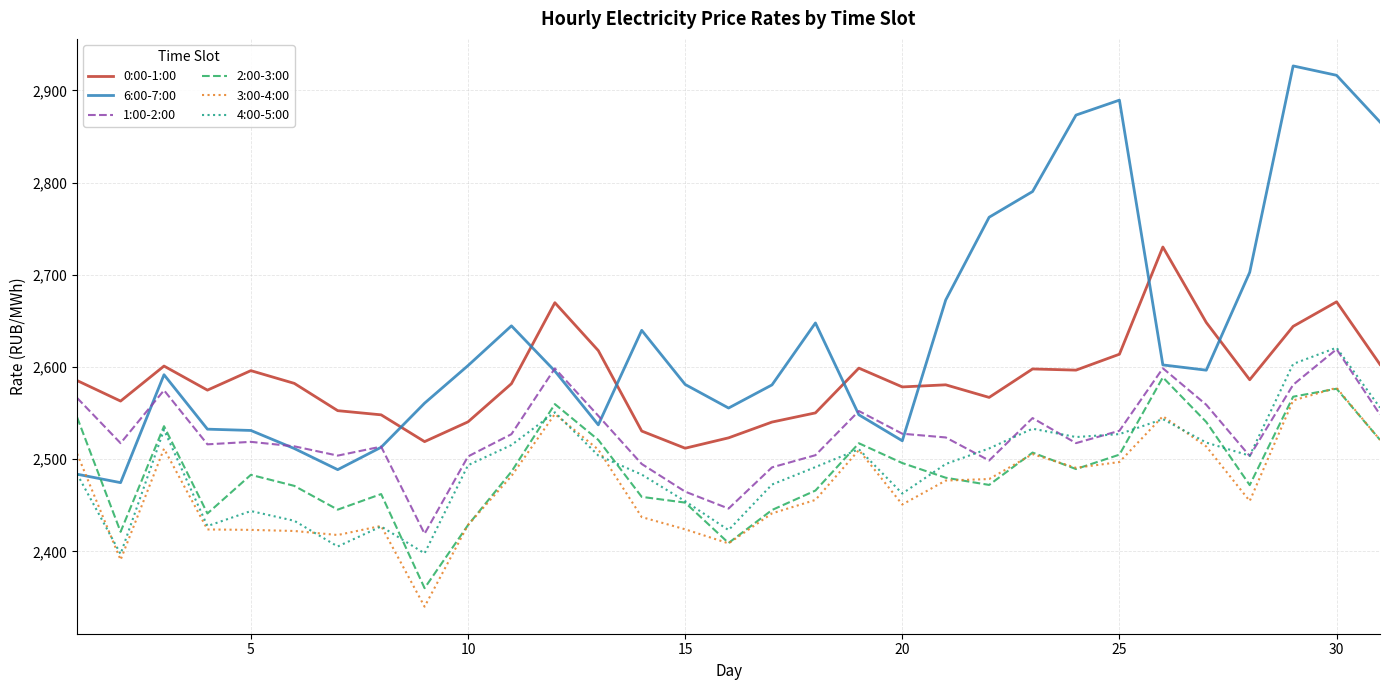

Which series has the largest total across all categories?

6:00-7:00